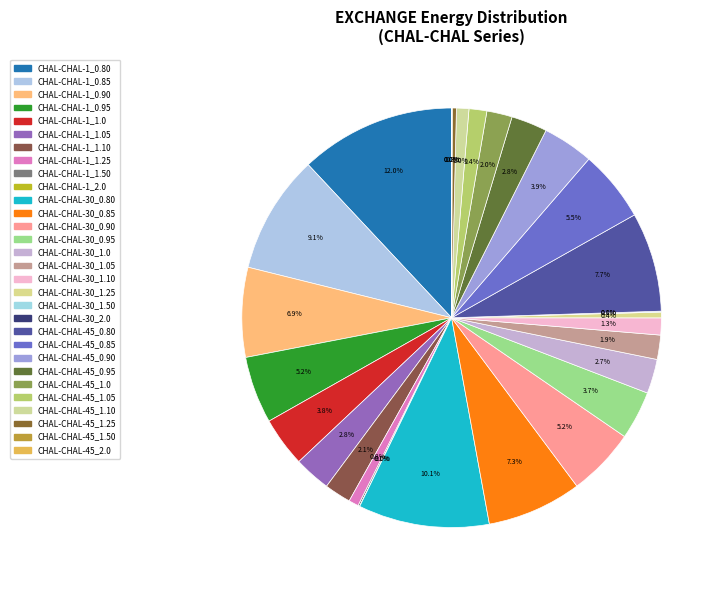

To the nearest percent, what is the difference between the CHAL-CHAL-1_0.80 and CHAL-CHAL-45_1.25 slice percentages?

12%